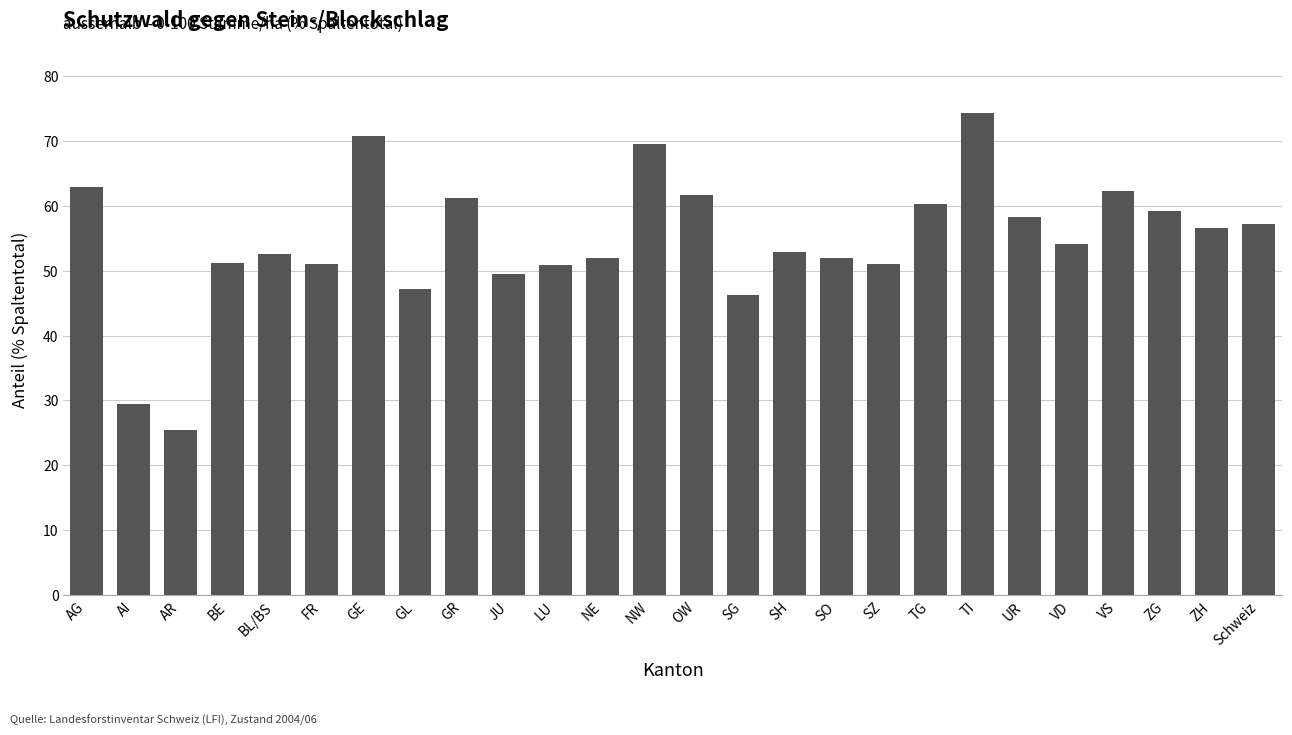

How many bars are there in total?

26